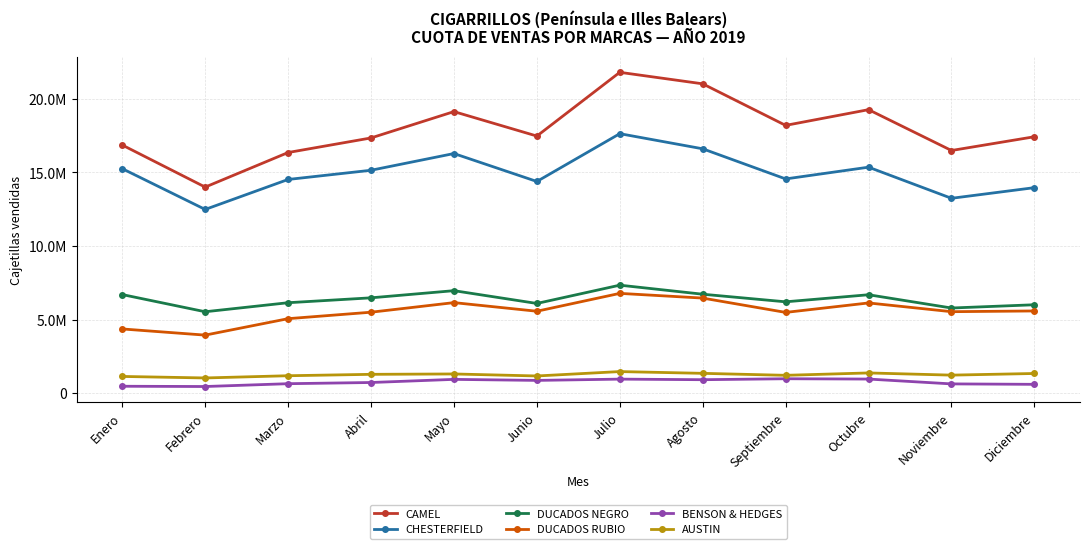

What is the value of the CAMEL point at the 11th from the left?

16490321